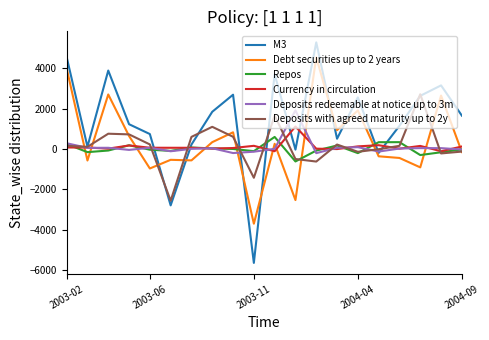

List the series in order of their peak value, lowest first.

Repos, Currency in circulation, Deposits redeemable at notice up to 3m, Deposits with agreed maturity up to 2y, Debt securities up to 2 years, M3